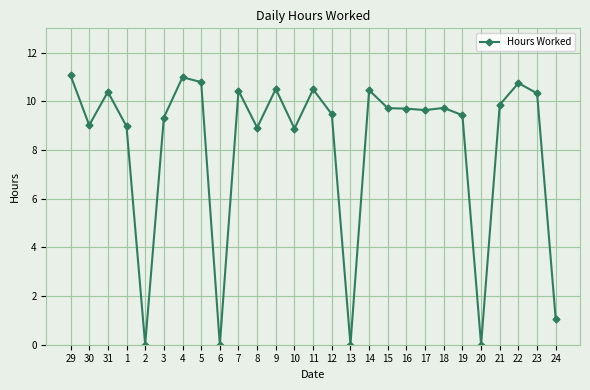

What is the greatest value displayed?

11.1